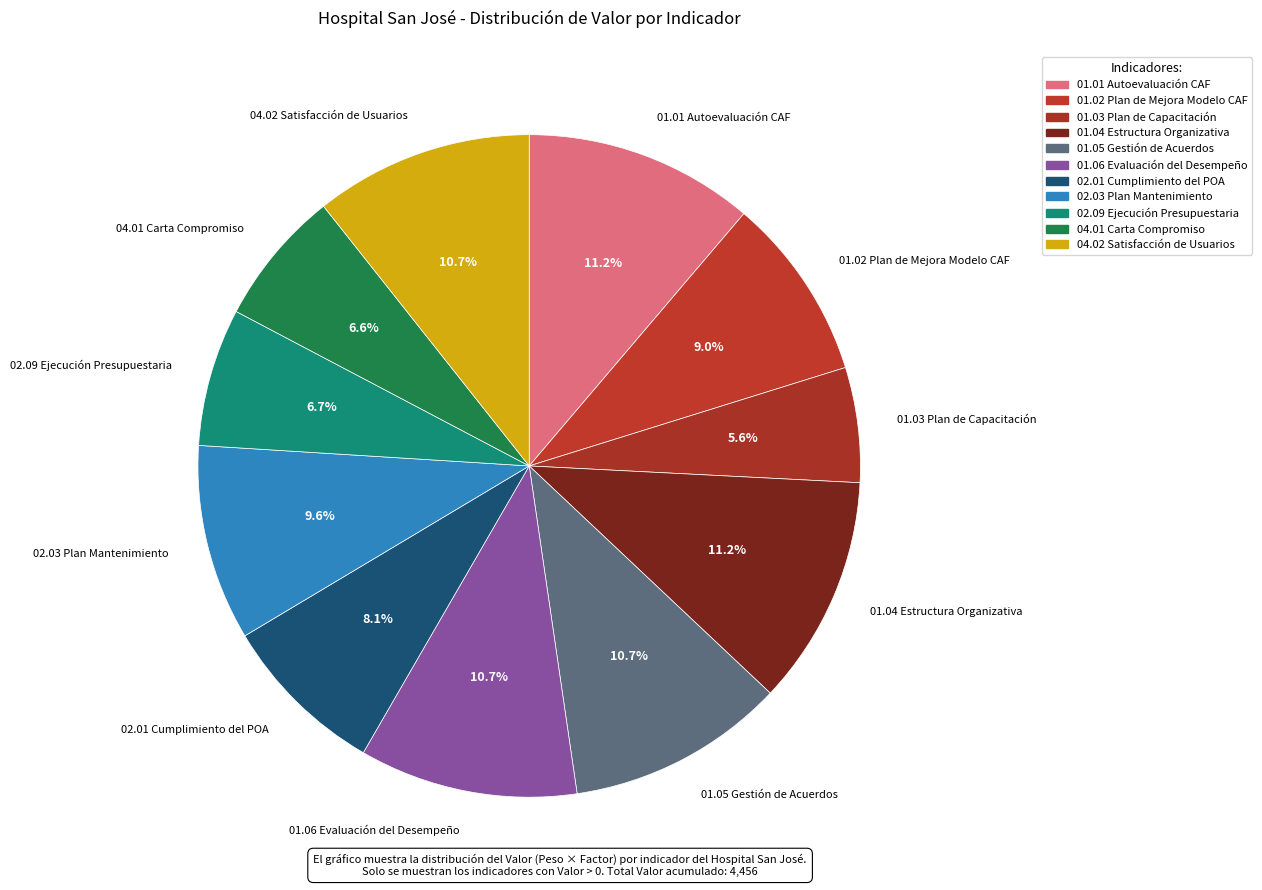

The 04.01 Carta Compromiso slice represents 7% of the pie. True or false?

True